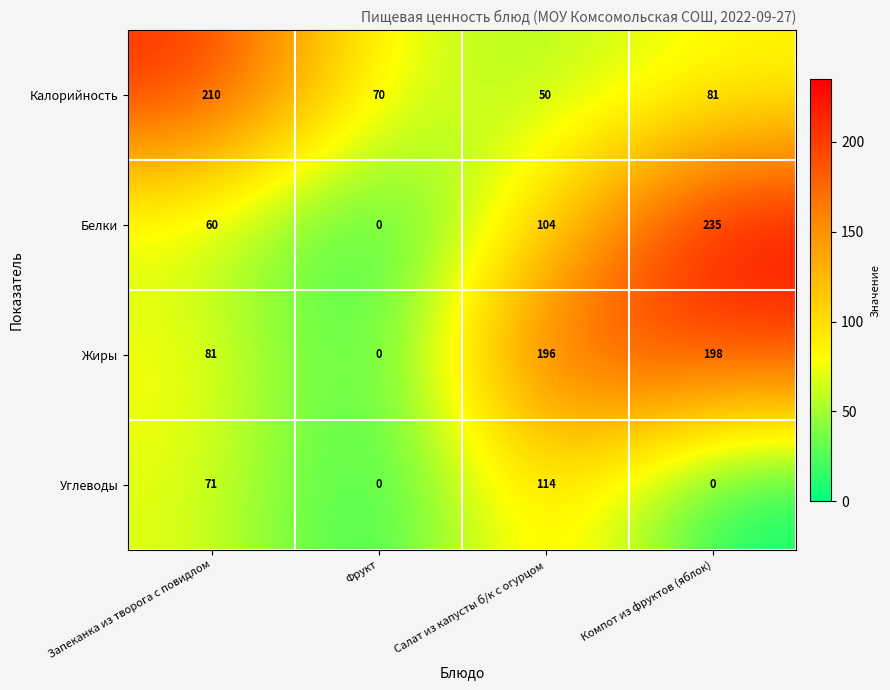

Which series has the largest range (max minus min)?

Белки